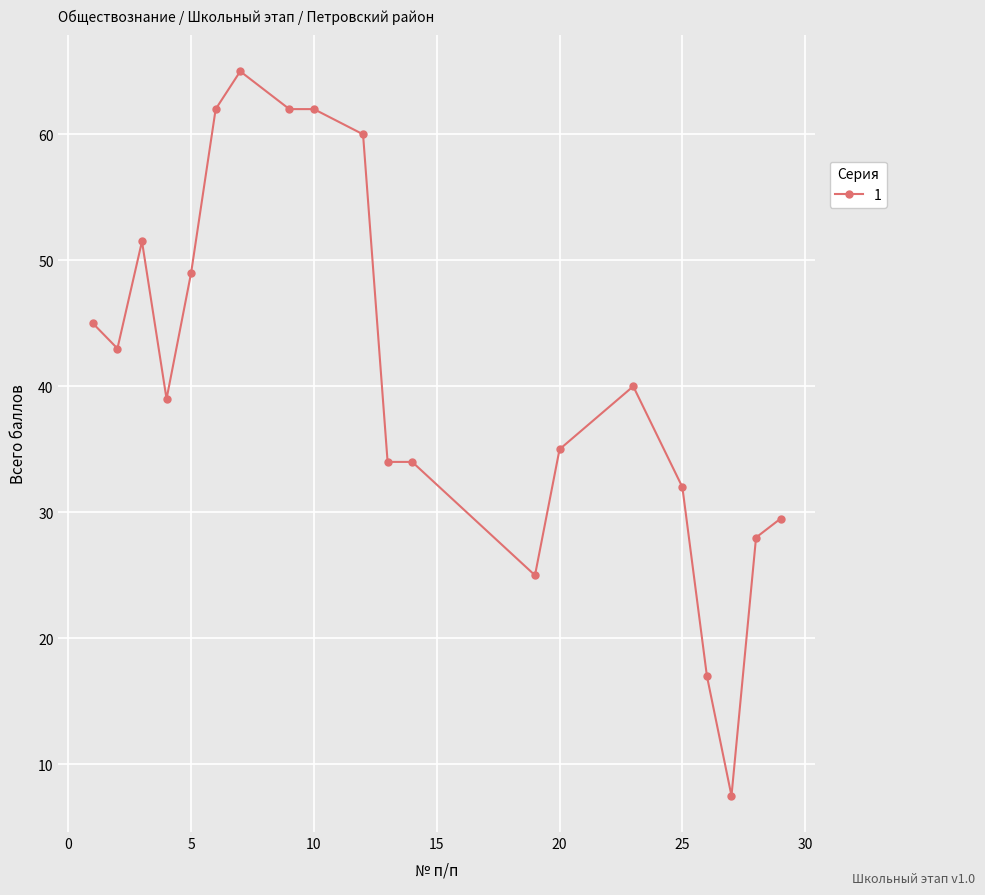

Count the number of data series in this chart.

1